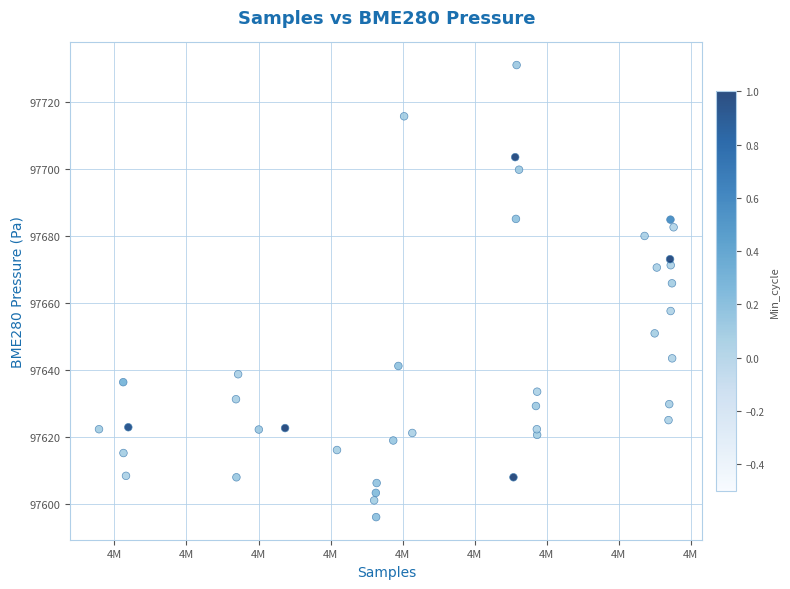

What Y value in the scatter plot is closest to 97663?

97665.9